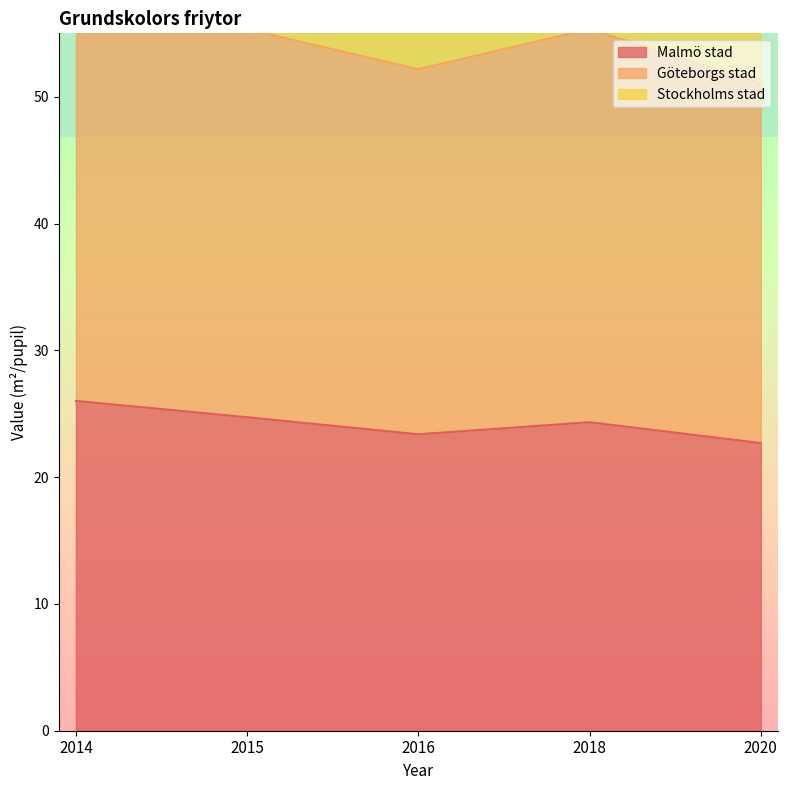

What is the average value of the Malmö stad series?

24.2